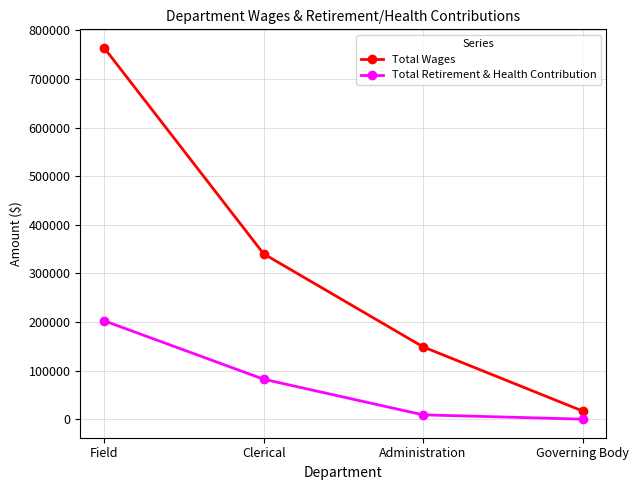

List the series in order of their peak value, highest first.

Total Wages, Total Retirement & Health Contribution